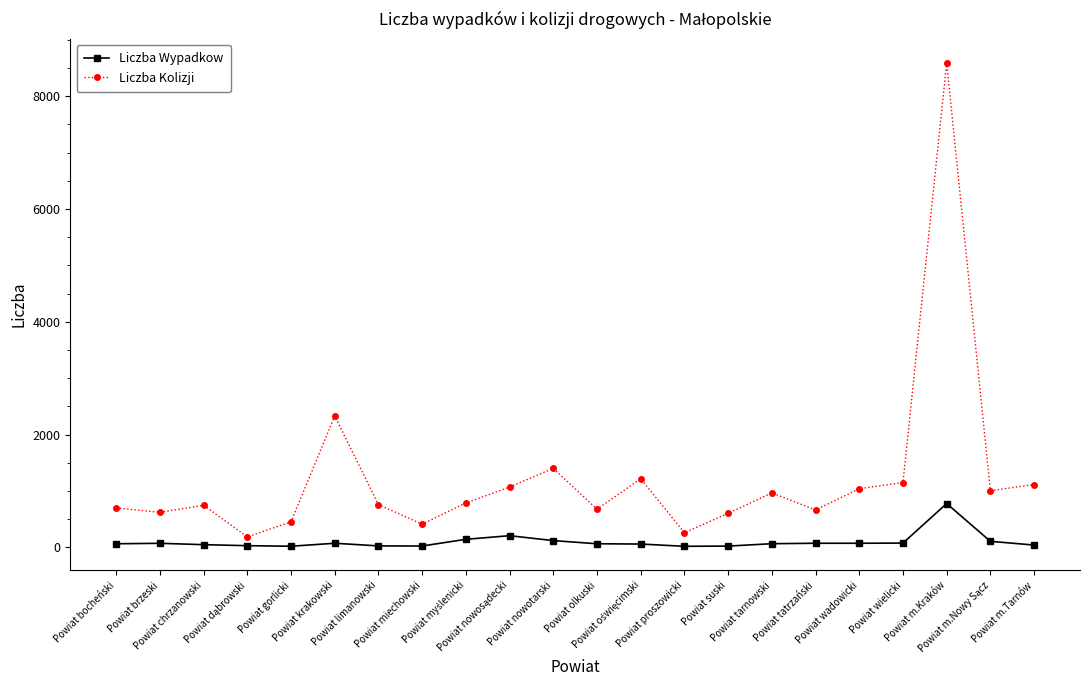

How many data points does each series have?

22